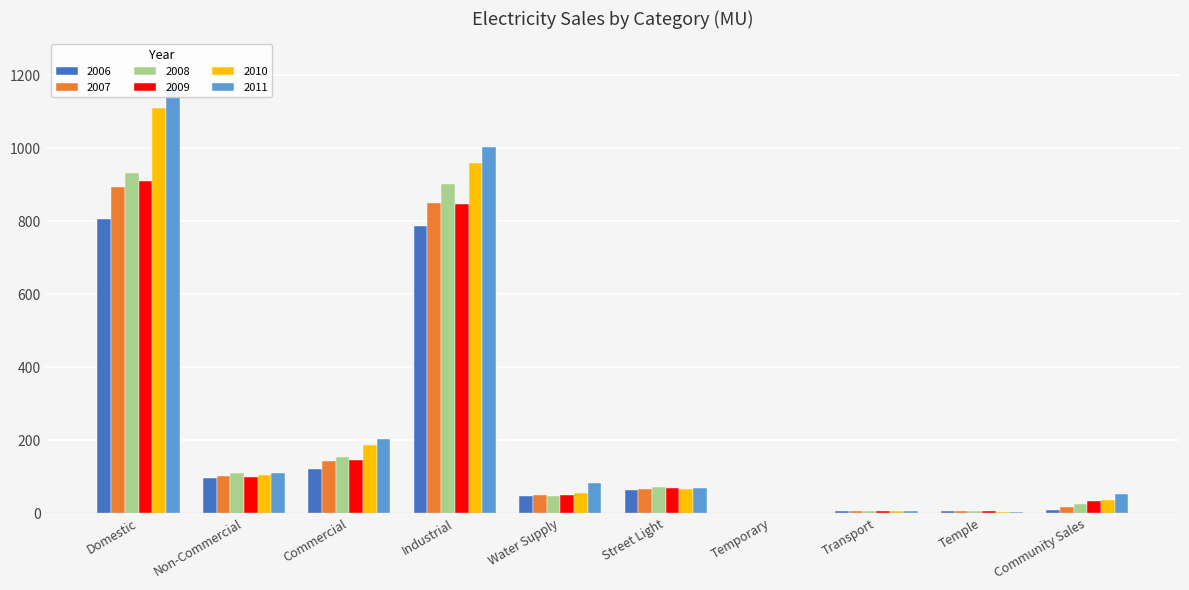

What is the difference between the maximum and minimum values in the 2007 series?

892.0